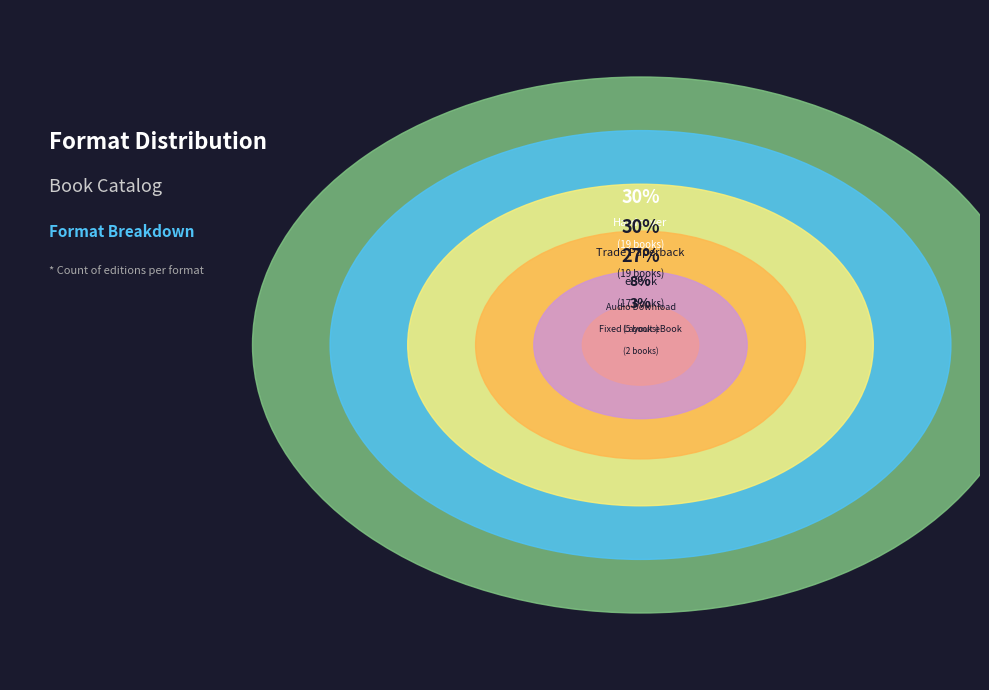

To the nearest percent, what is the average slice percentage?

17%